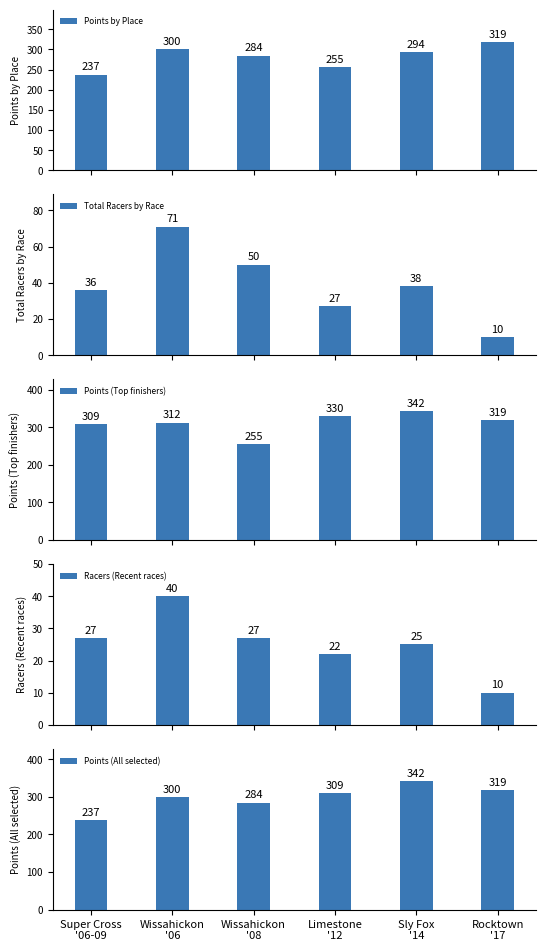

What position from the left is Wissahickon
'06?

2